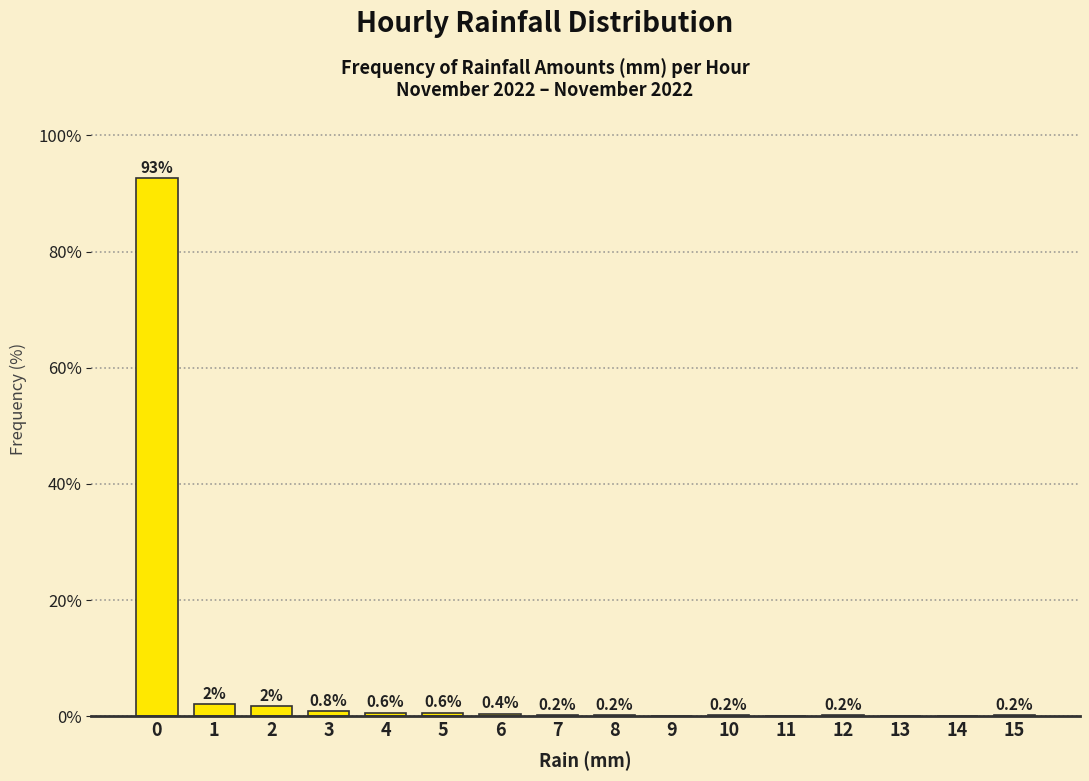

The value at 9 is -45.6. True or false?

False